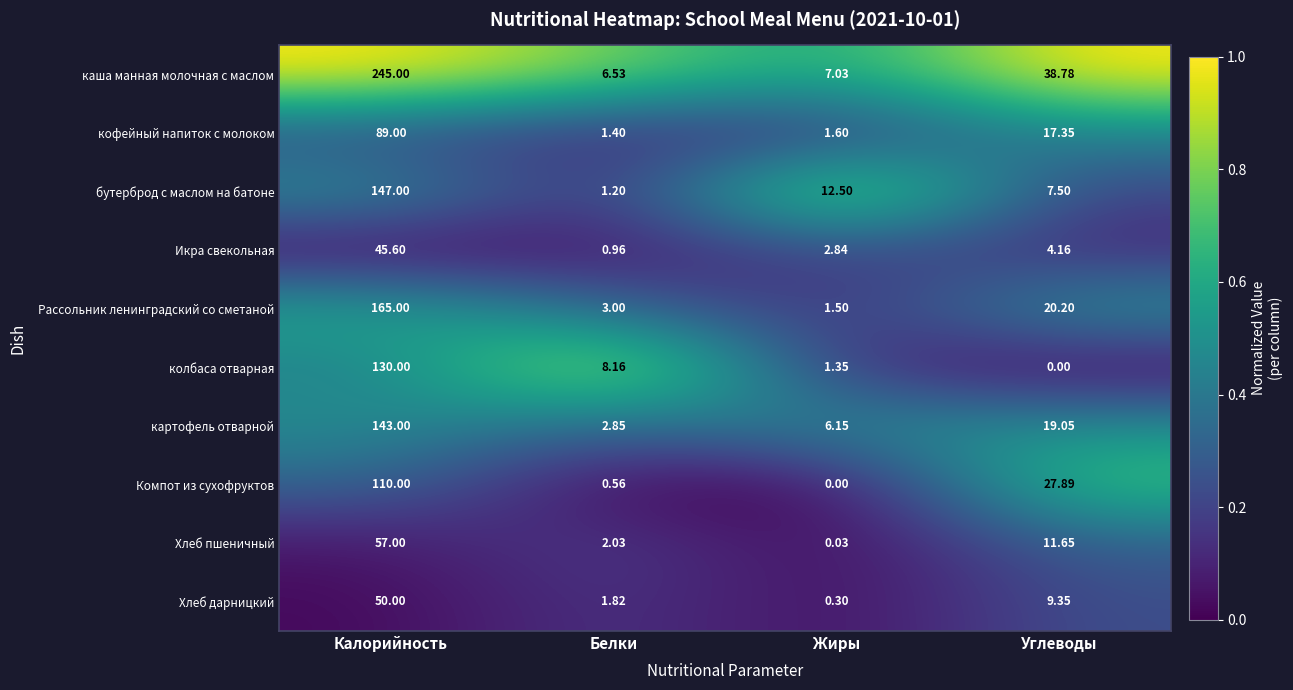

What is the spread (max minus min) of values at Углеводы?

38.8